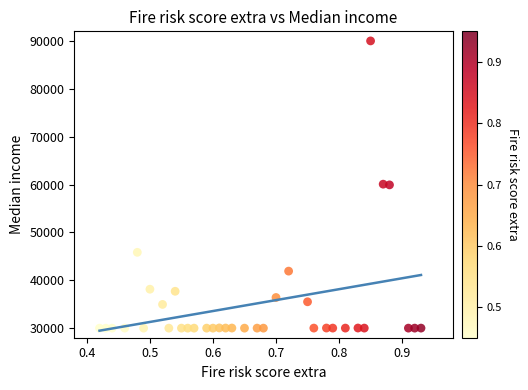

What is the range of X values (max minus min)?

0.5